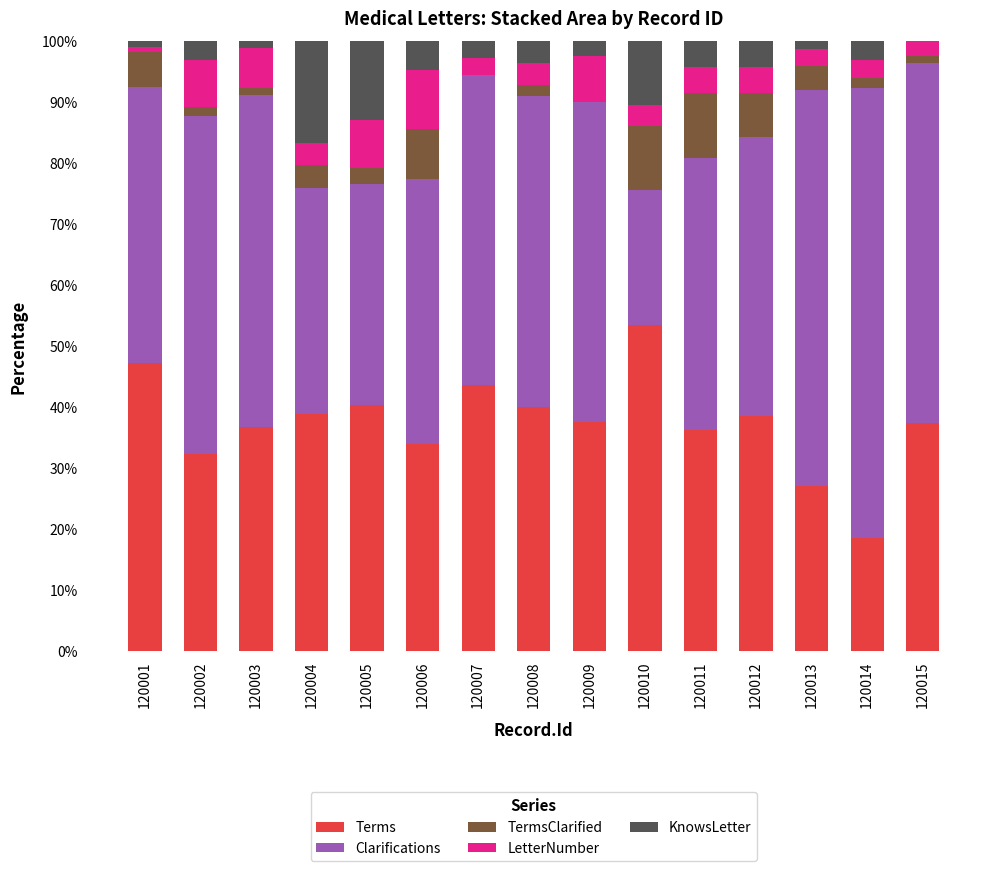

What is the total value across all series at 120007?

100.0